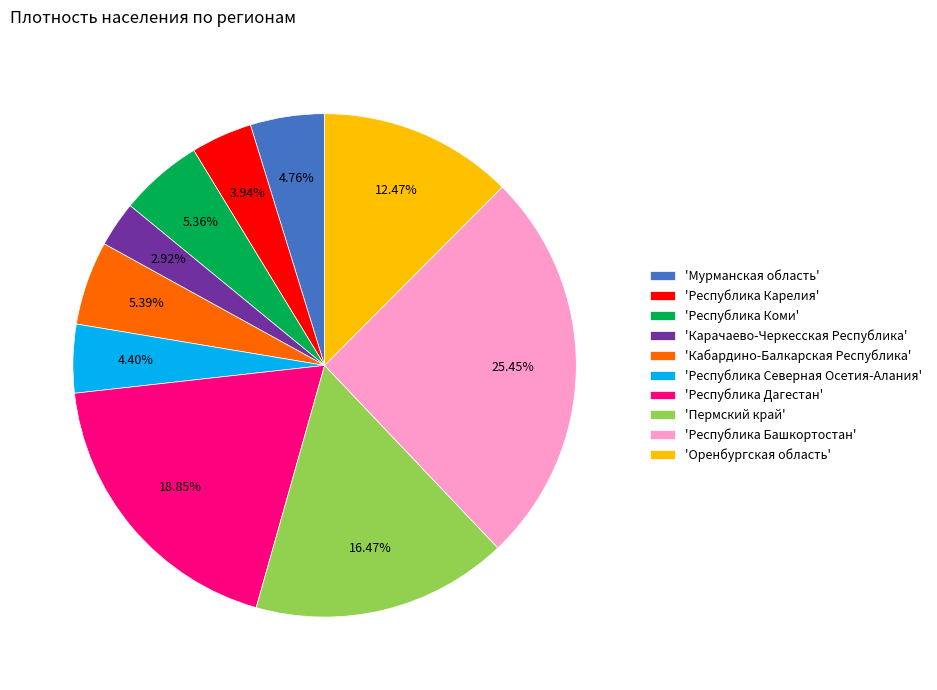

Between 'Республика Дагестан' and 'Карачаево-Черкесская Республика', which is larger?

'Республика Дагестан'